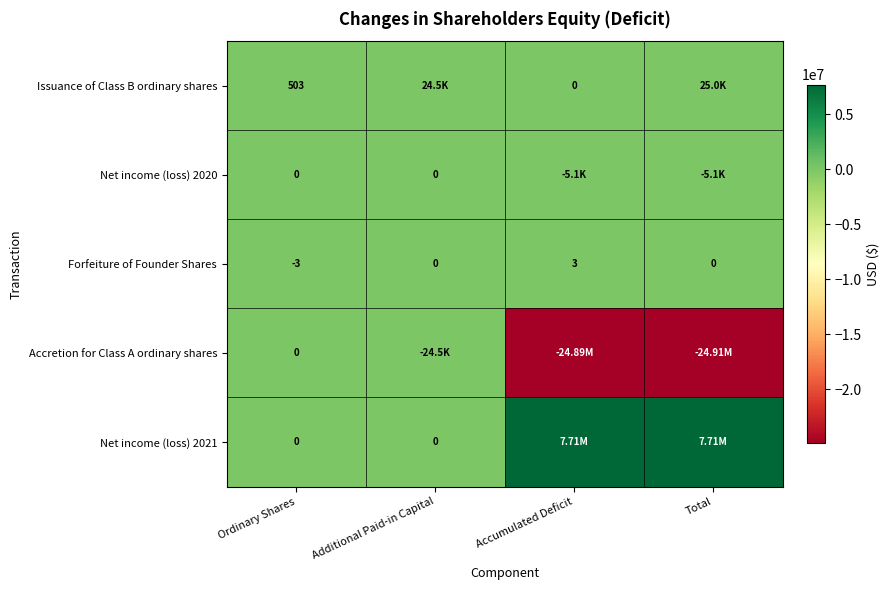

What is the difference between the Issuance of Class B ordinary shares values at Ordinary Shares and Accumulated Deficit?

503